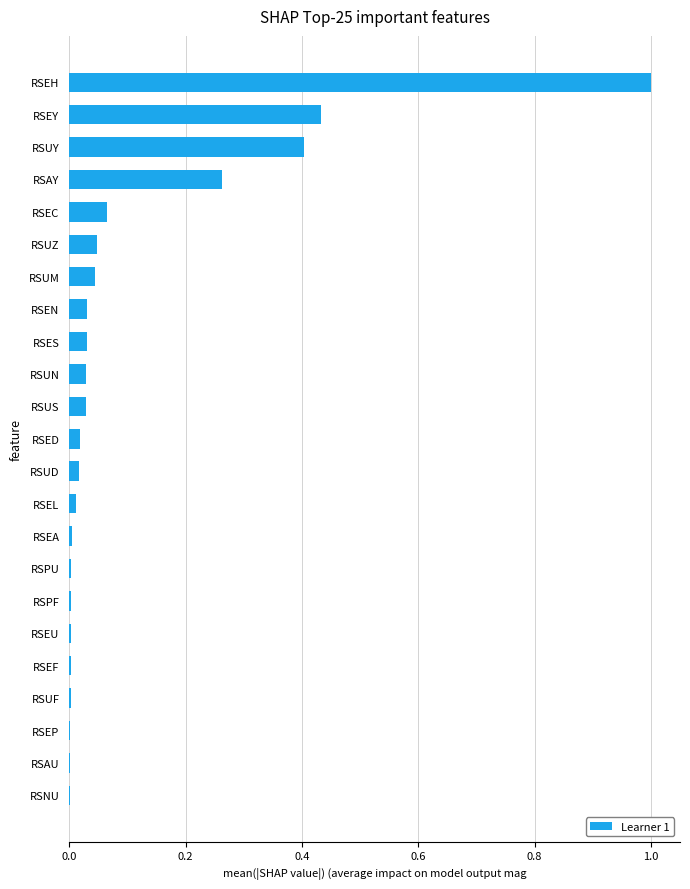

What is the greatest value displayed?

1.0